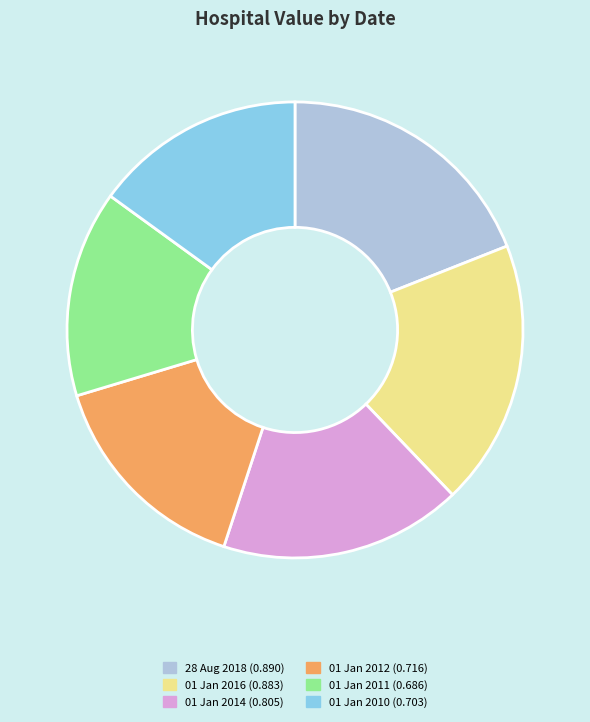

Which has a higher value, 01 Jan 2016 (0.883) or 01 Jan 2011 (0.686)?

01 Jan 2016 (0.883)